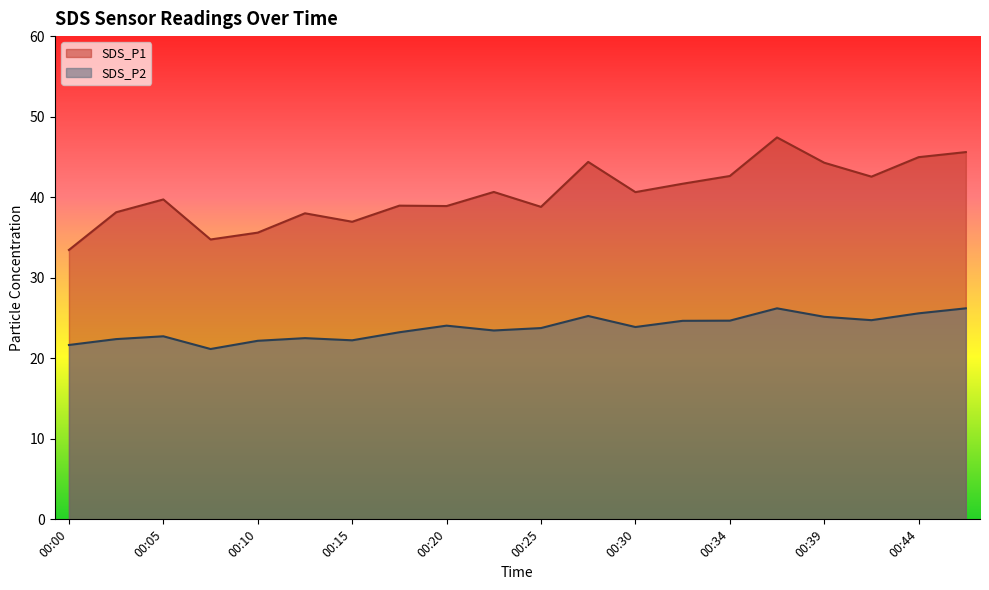

At which category is the sum across all series the highest?

00:37